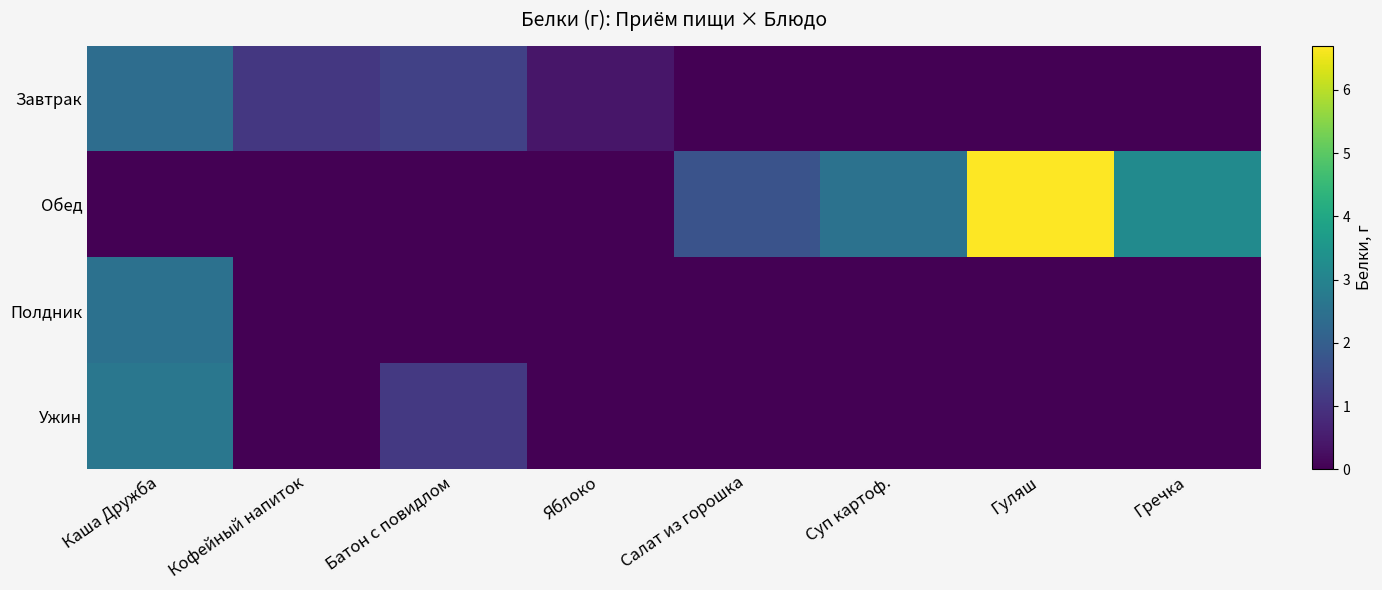

Reading right to left, list all the values displayed in this chart.

Завтрак: Гречка=0.0	Гуляш=0.0	Суп картоф.=0.0	Салат из горошка=0.0	Яблоко=0.4	Батон с повидлом=1.3	Кофейный напиток=1.1	Каша Дружба=2.4
Обед: Гречка=3.2	Гуляш=6.7	Суп картоф.=2.5	Салат из горошка=1.7	Яблоко=0.0	Батон с повидлом=0.0	Кофейный напиток=0.0	Каша Дружба=0.0
Полдник: Гречка=0.0	Гуляш=0.0	Суп картоф.=0.0	Салат из горошка=0.0	Яблоко=0.0	Батон с повидлом=0.0	Кофейный напиток=0.0	Каша Дружба=2.5
Ужин: Гречка=0.0	Гуляш=0.0	Суп картоф.=0.0	Салат из горошка=0.0	Яблоко=0.0	Батон с повидлом=1.1	Кофейный напиток=0.0	Каша Дружба=2.6